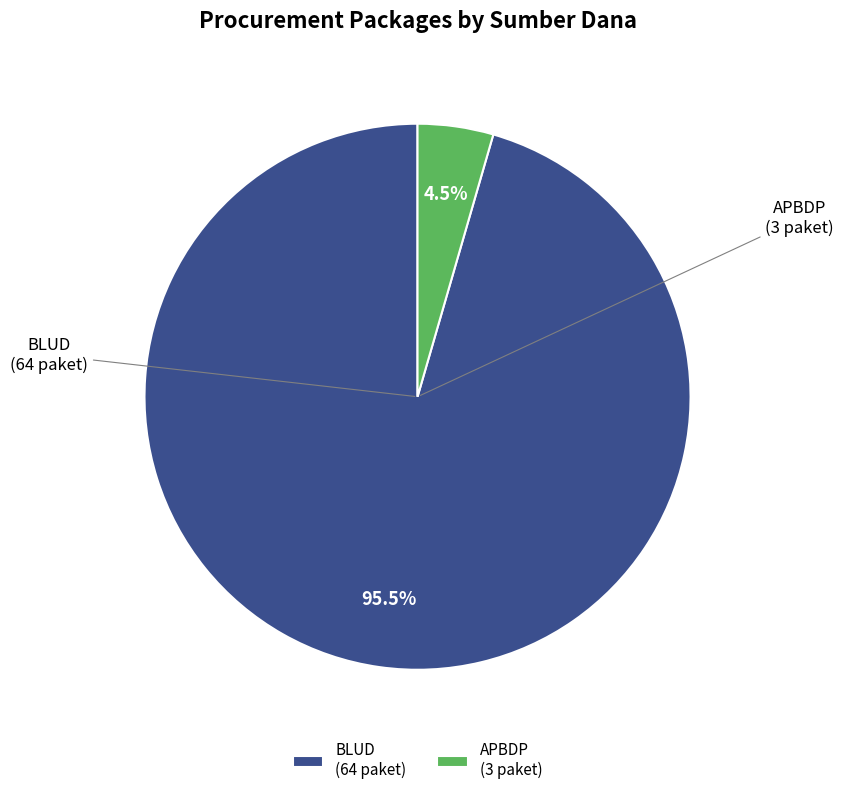

Does any single category account for the majority?

Yes